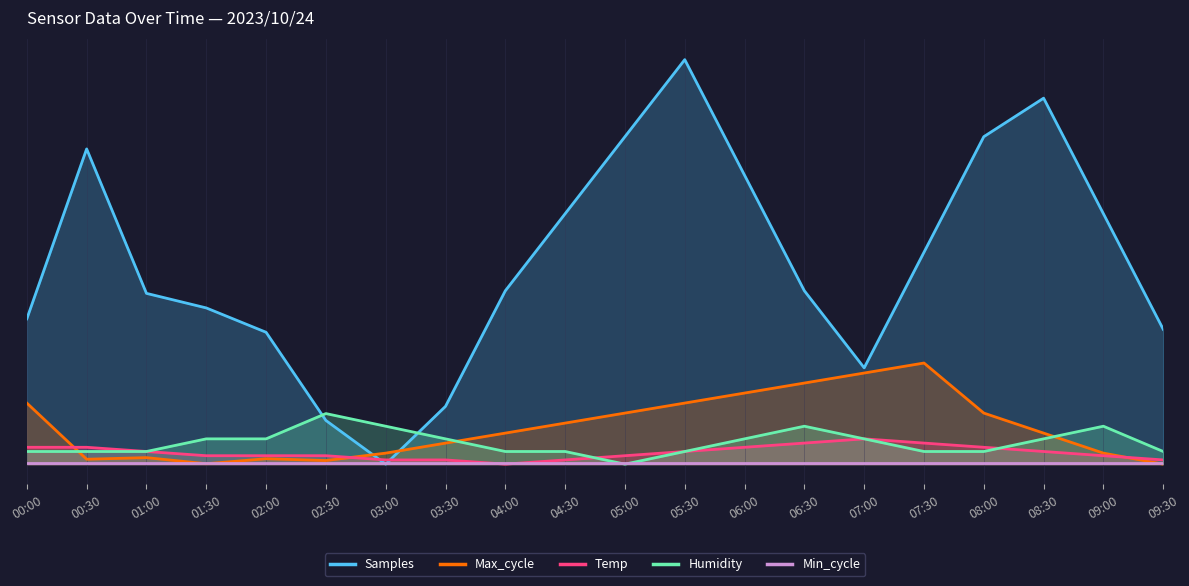

At which label is Samples closest to 4?

07:30